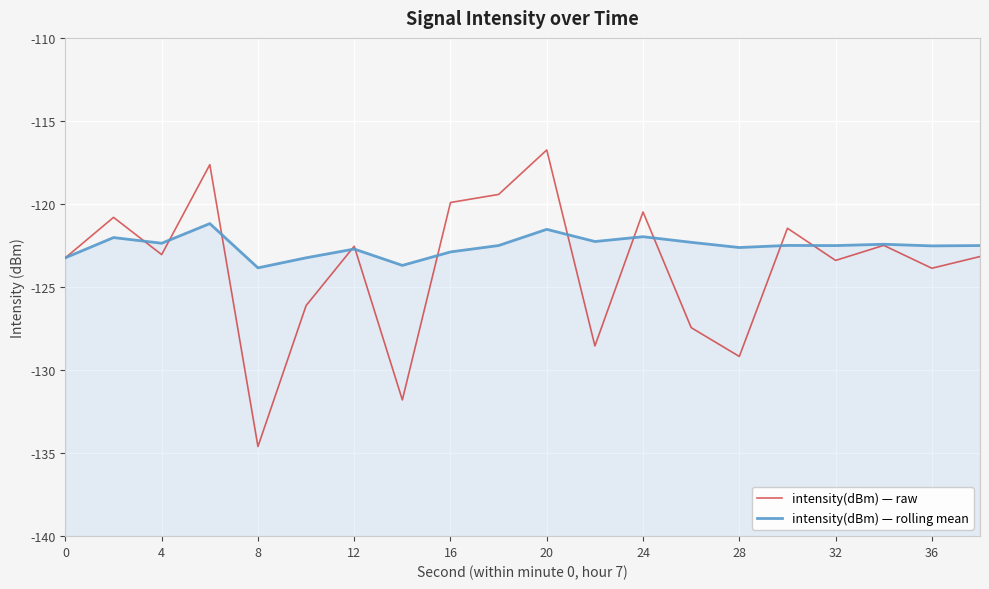

What is the lowest value of the intensity(dBm) — raw series?

-134.6